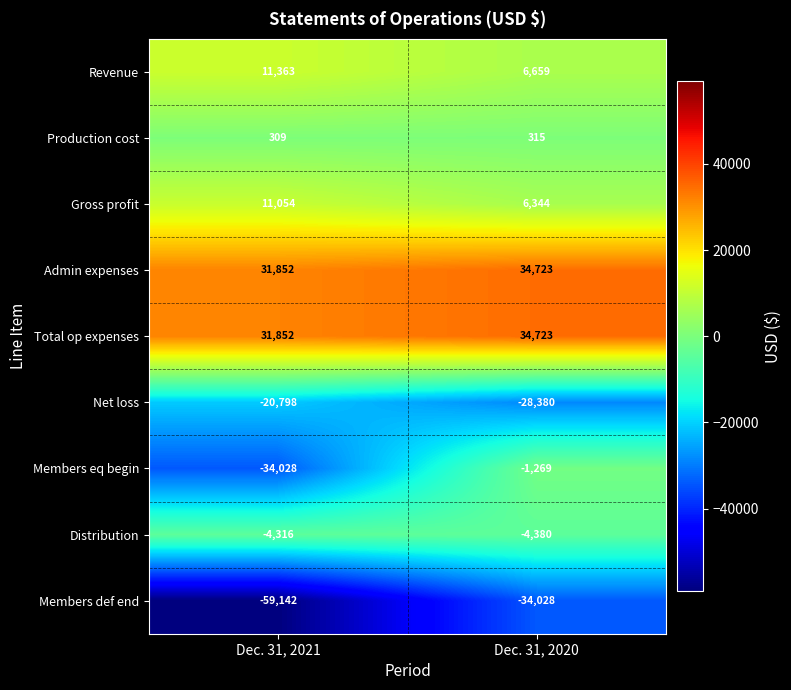

Between Dec. 31, 2021 and Dec. 31, 2020, which series saw the biggest shift?

Members eq begin